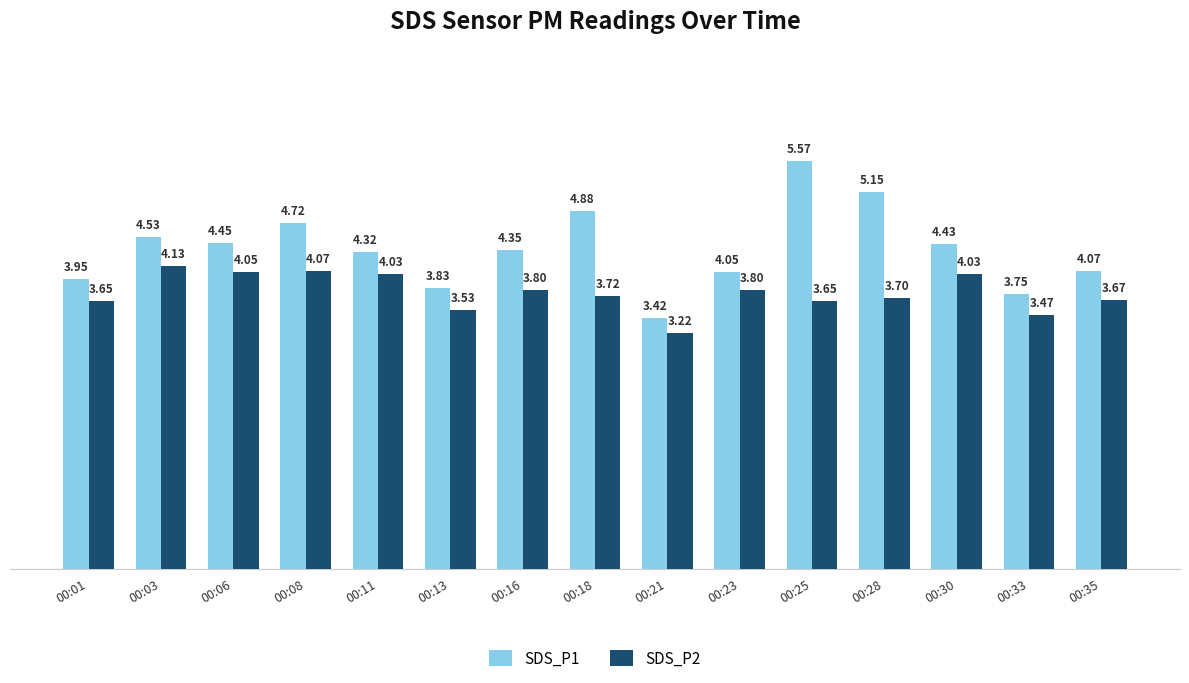

What is the sum of all SDS_P2 values?

56.5